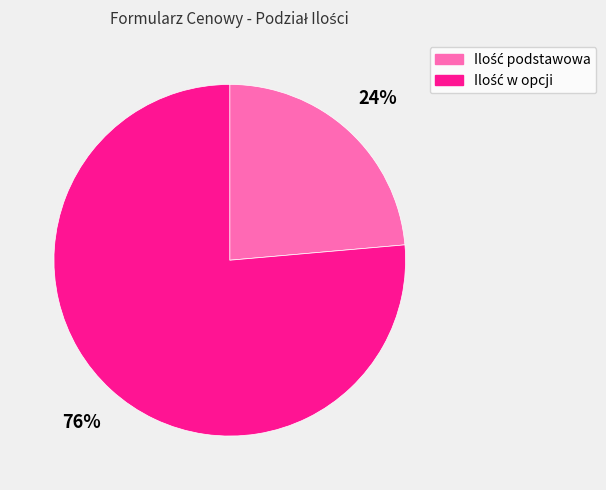

Count the number of slices in the pie.

2